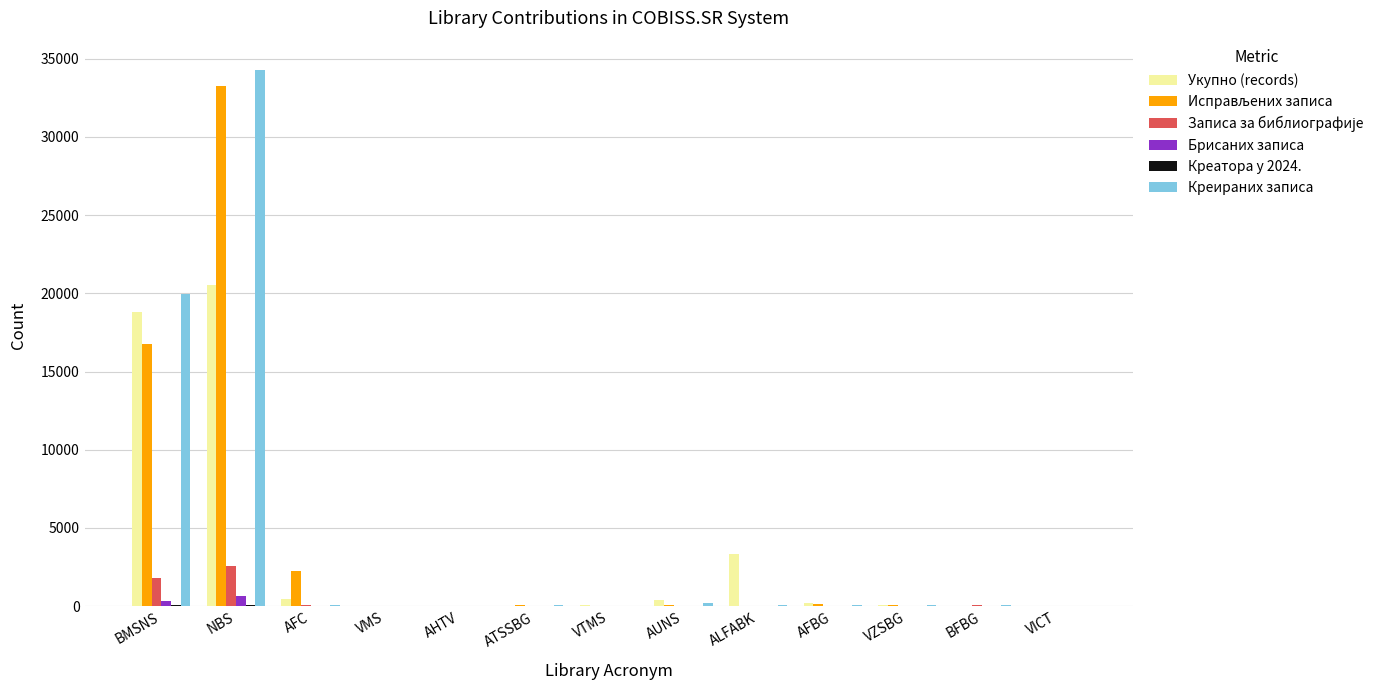

What is the highest value of the Креираних записа series?

34256